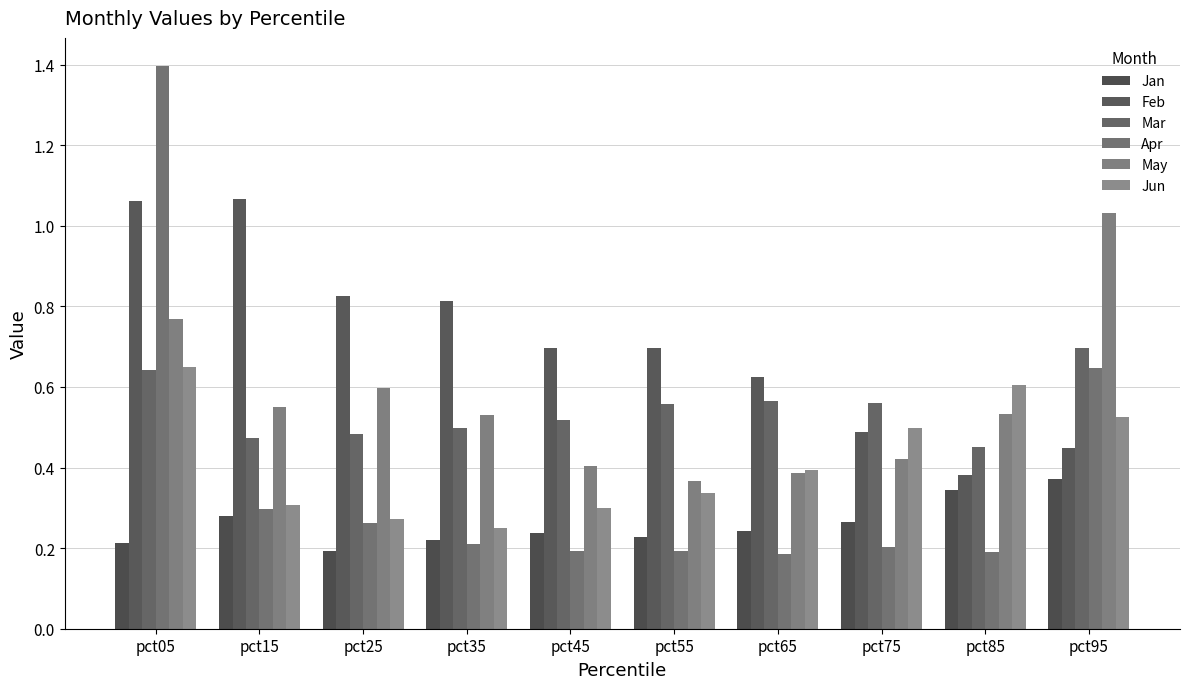

What is the total value across all series at pct65?

2.4